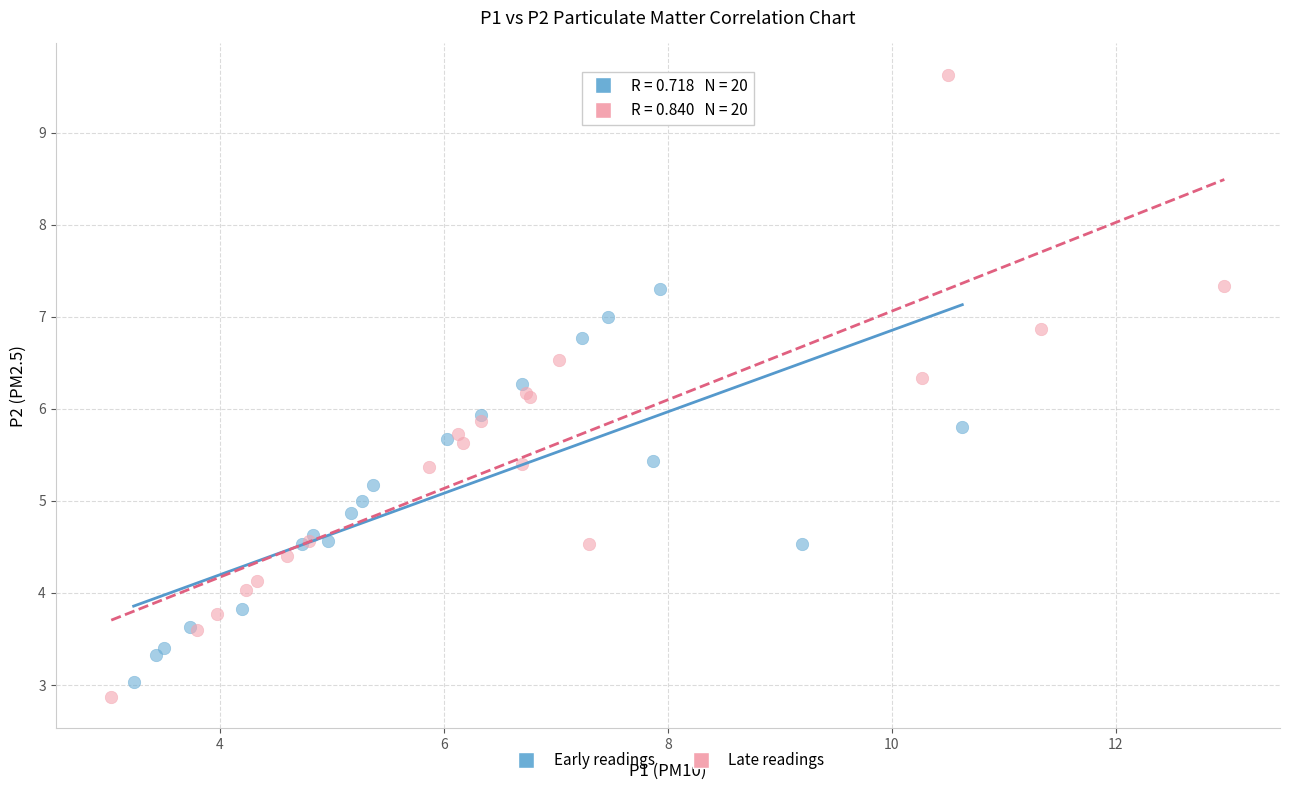

Which series has the widest spread of Y values?

Late readings